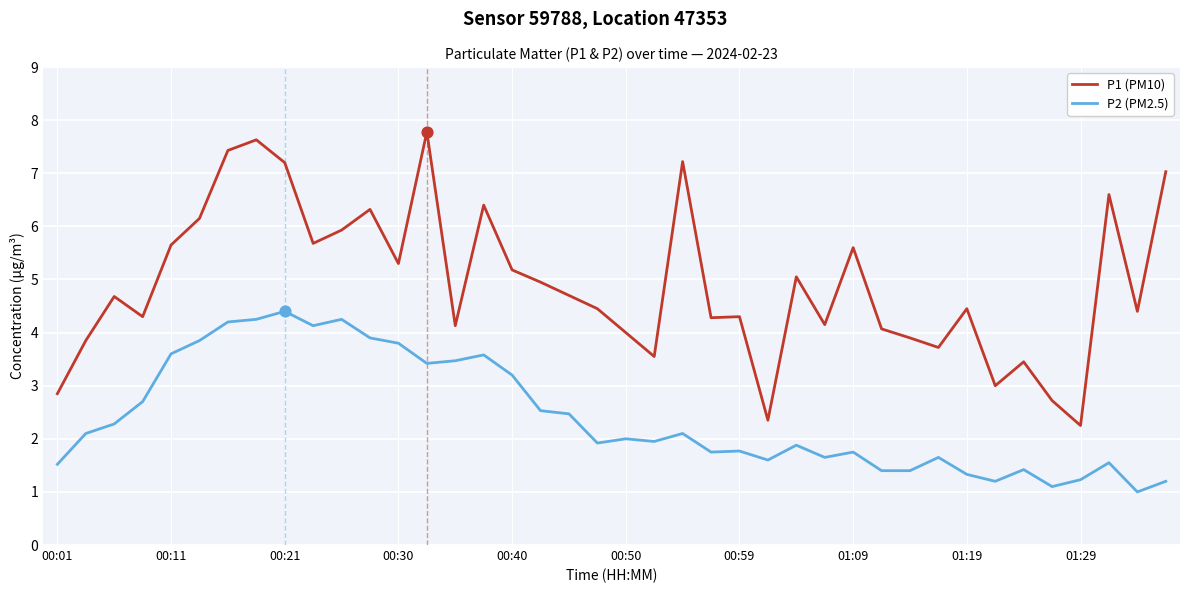

What are all the series names shown in the legend?

P1 (PM10), P2 (PM2.5)